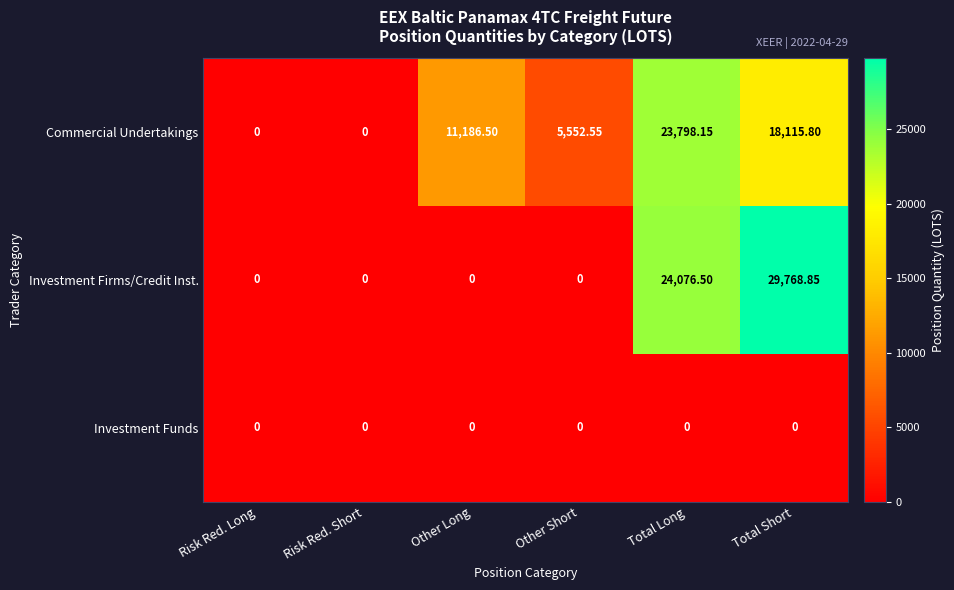

Rank the series by their maximum value, from highest to lowest.

Investment Firms/Credit Inst., Commercial Undertakings, Investment Funds